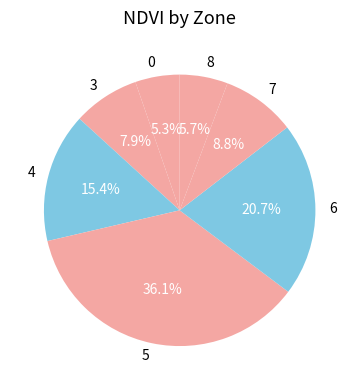

Between 4 and 0, which is larger?

4